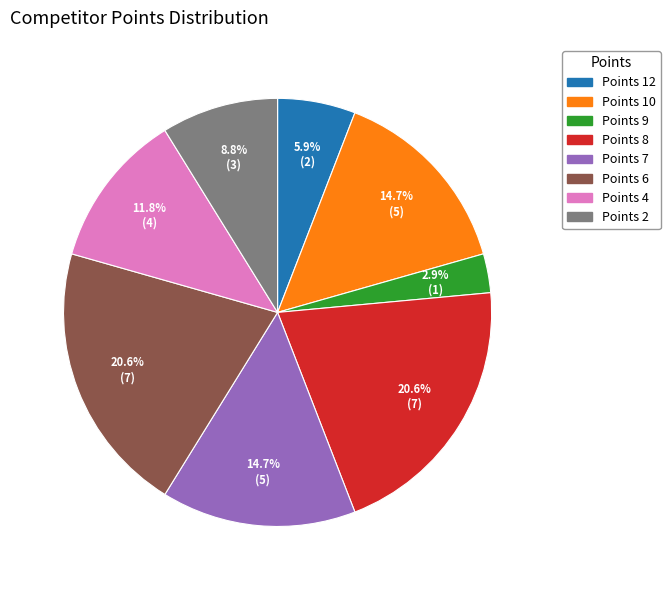

Does any single category account for the majority?

No